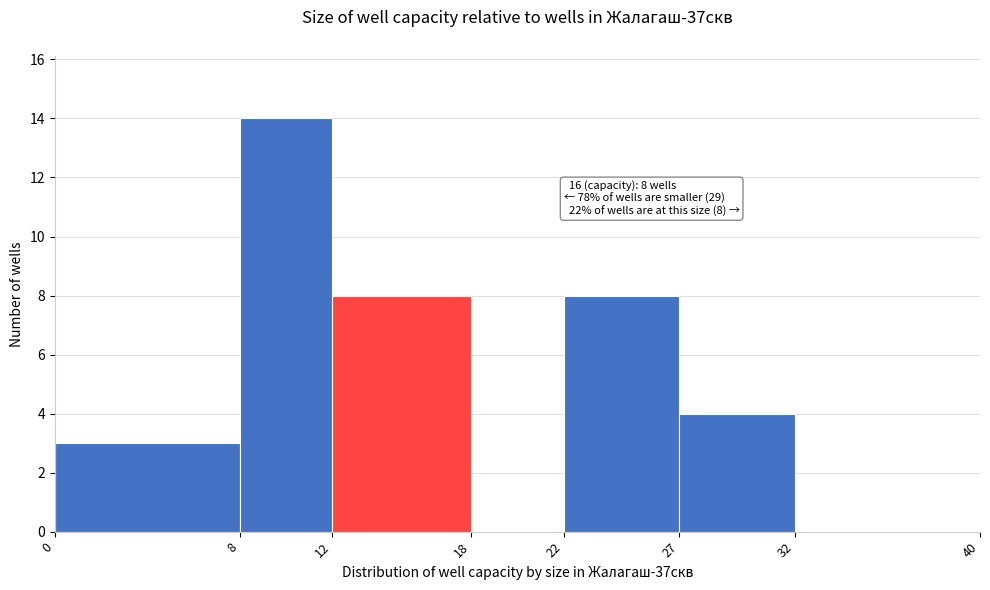

Which range on the x-axis has the tallest bar?

8 to 12